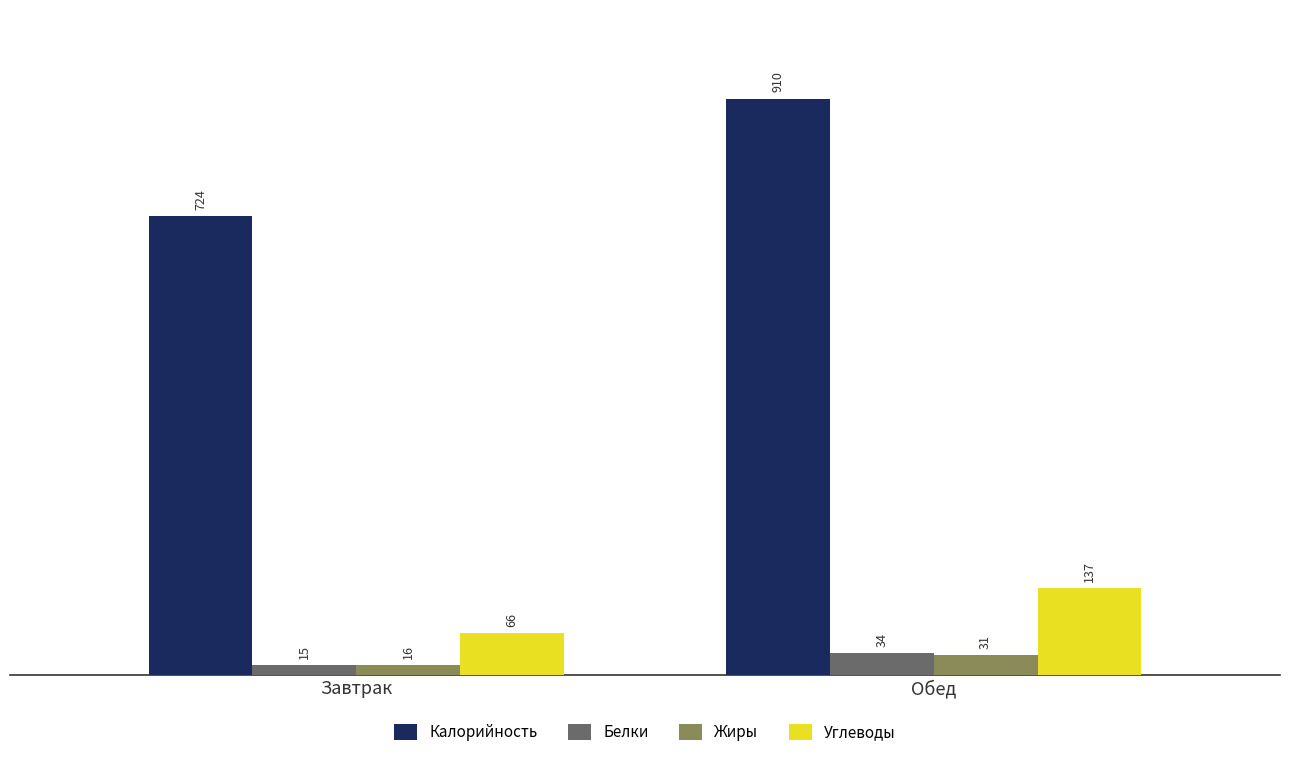

Reading left to right, extract all data points from this chart.

Калорийность: Завтрак=724	Обед=910
Белки: Завтрак=15	Обед=34
Жиры: Завтрак=16	Обед=31
Углеводы: Завтрак=66	Обед=137